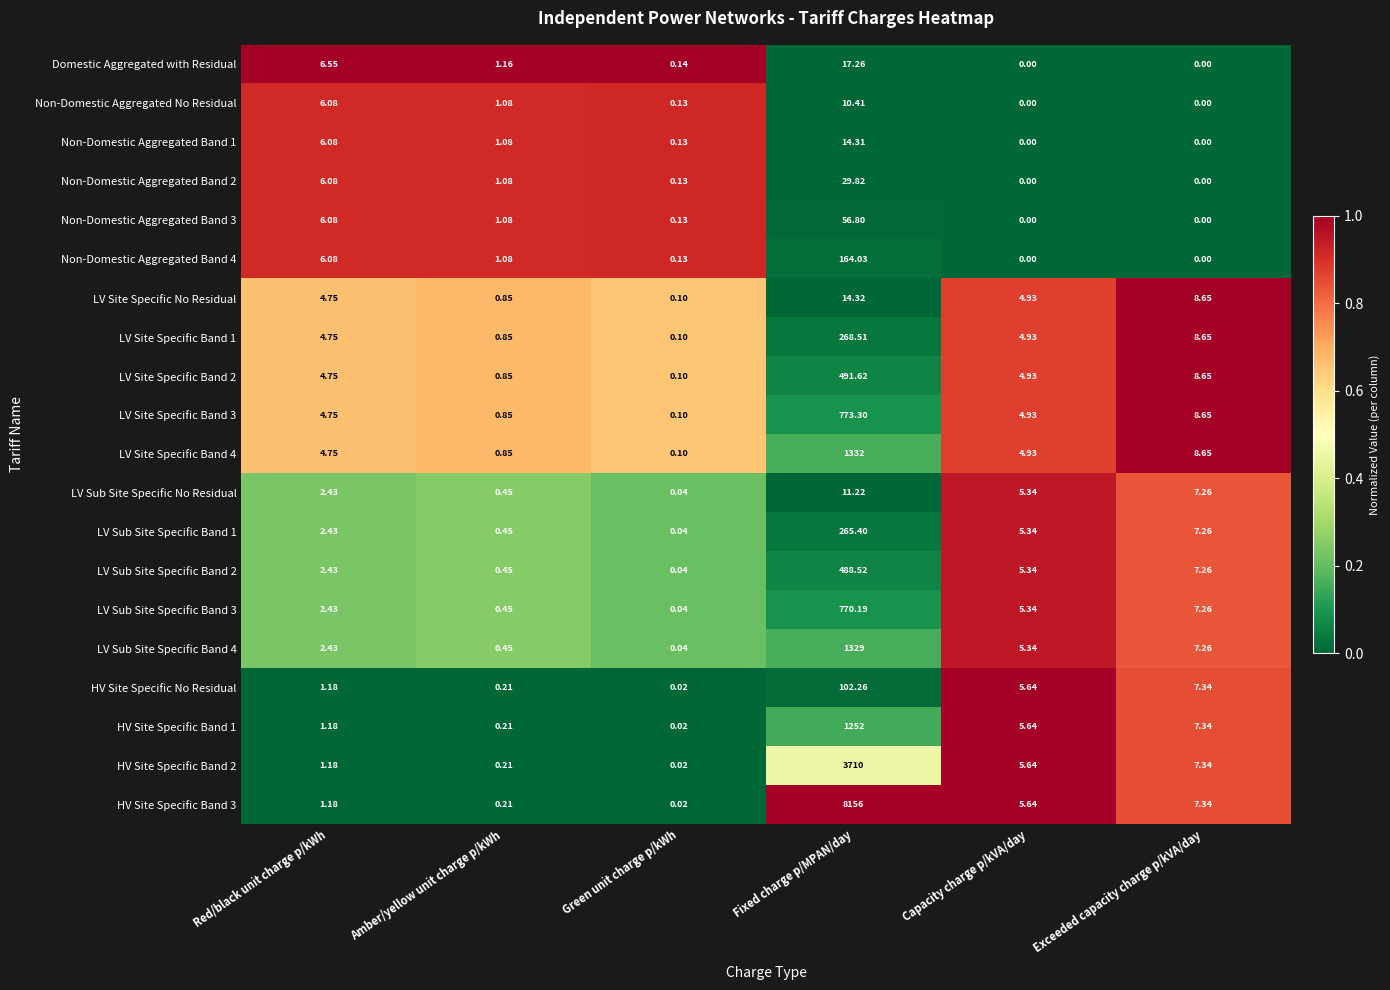

Between Red/black unit charge p/kWh and Green unit charge p/kWh, which series saw the biggest shift?

Domestic Aggregated with Residual